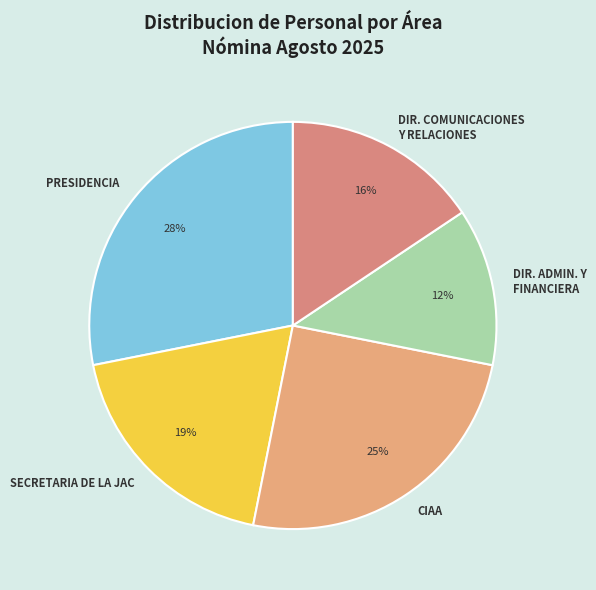

Is there any slice that represents more than half of the pie?

No